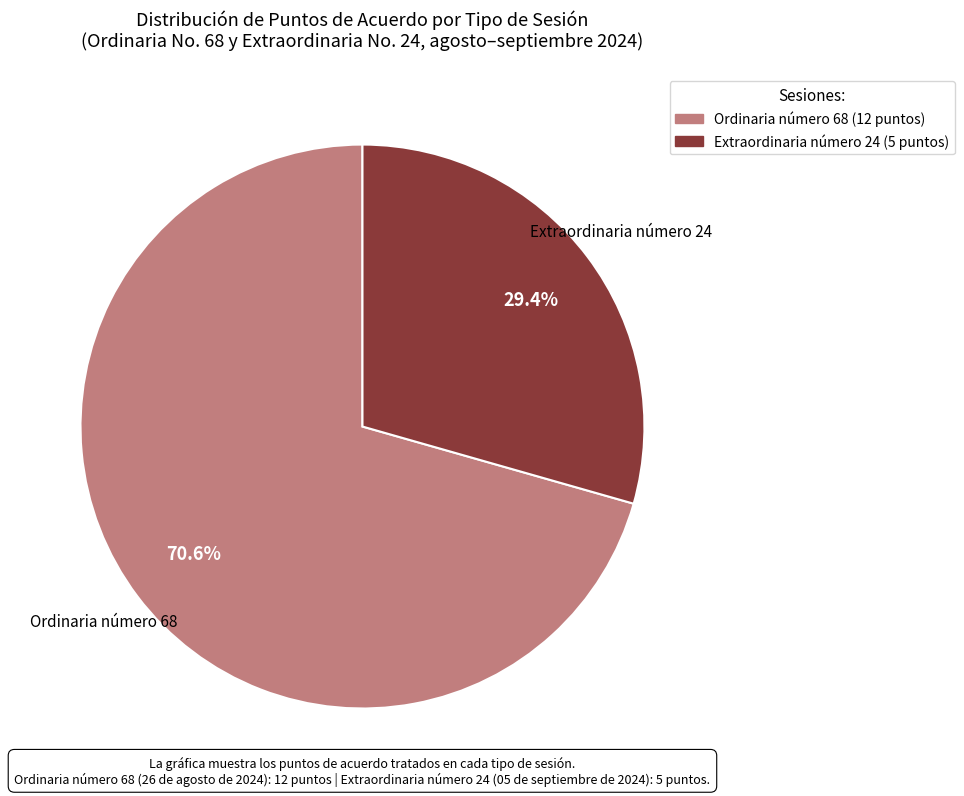

To the nearest percent, what is the difference between the largest and smallest slice percentages?

41%